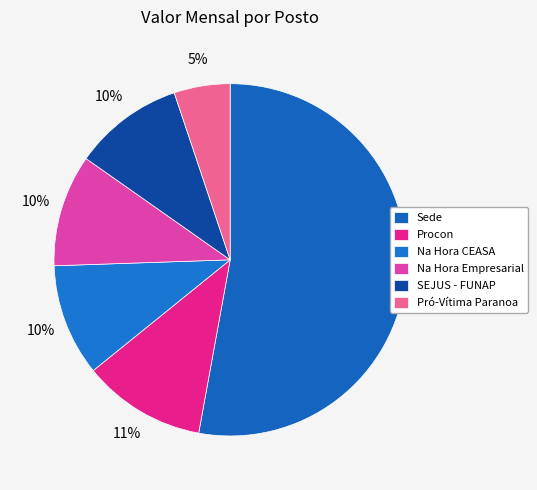

How many segments does this pie chart have?

6